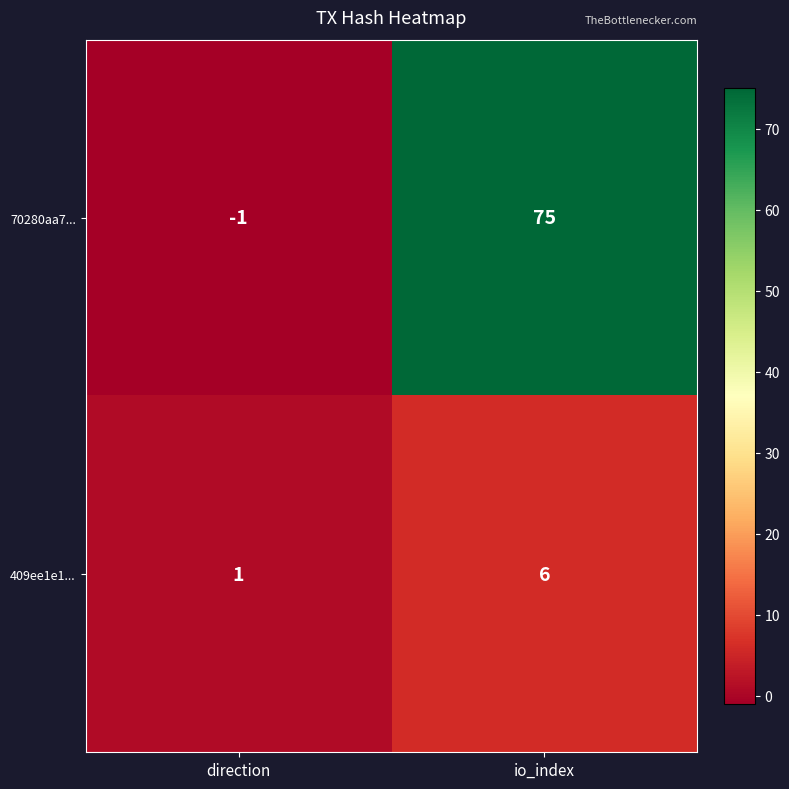

Which series has the widest spread of values?

70280aa7...